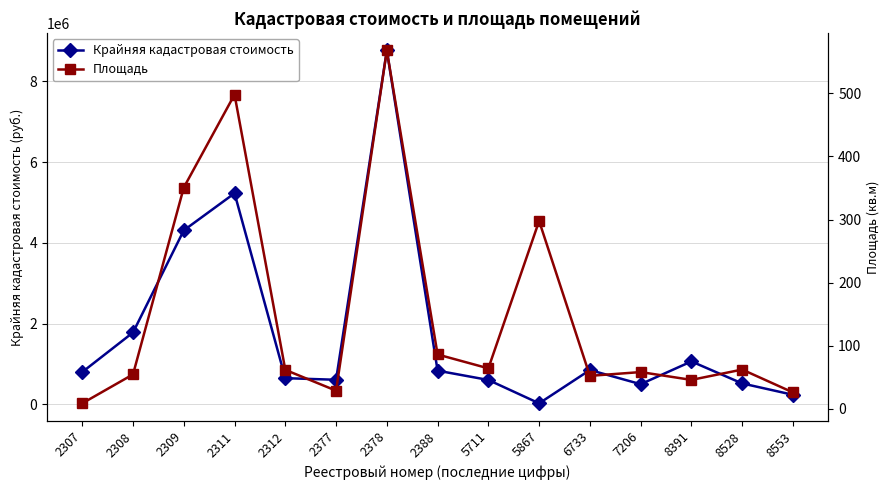

True or false: Крайняя кадастровая стоимость has more than 0 interior local peaks.

True